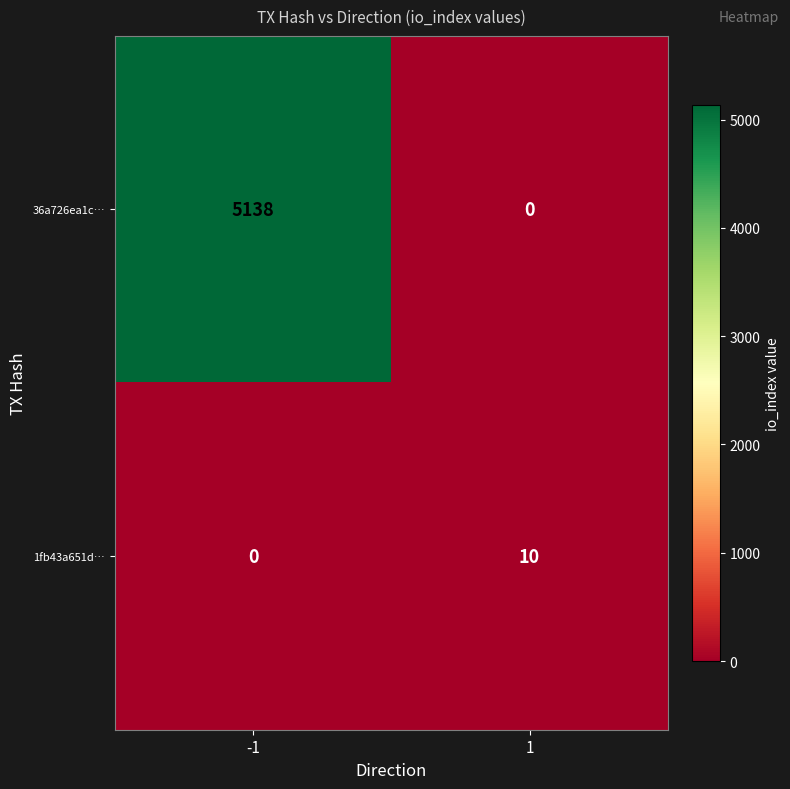

Is it true that 1fb43a651d… equals 0 at -1?

True